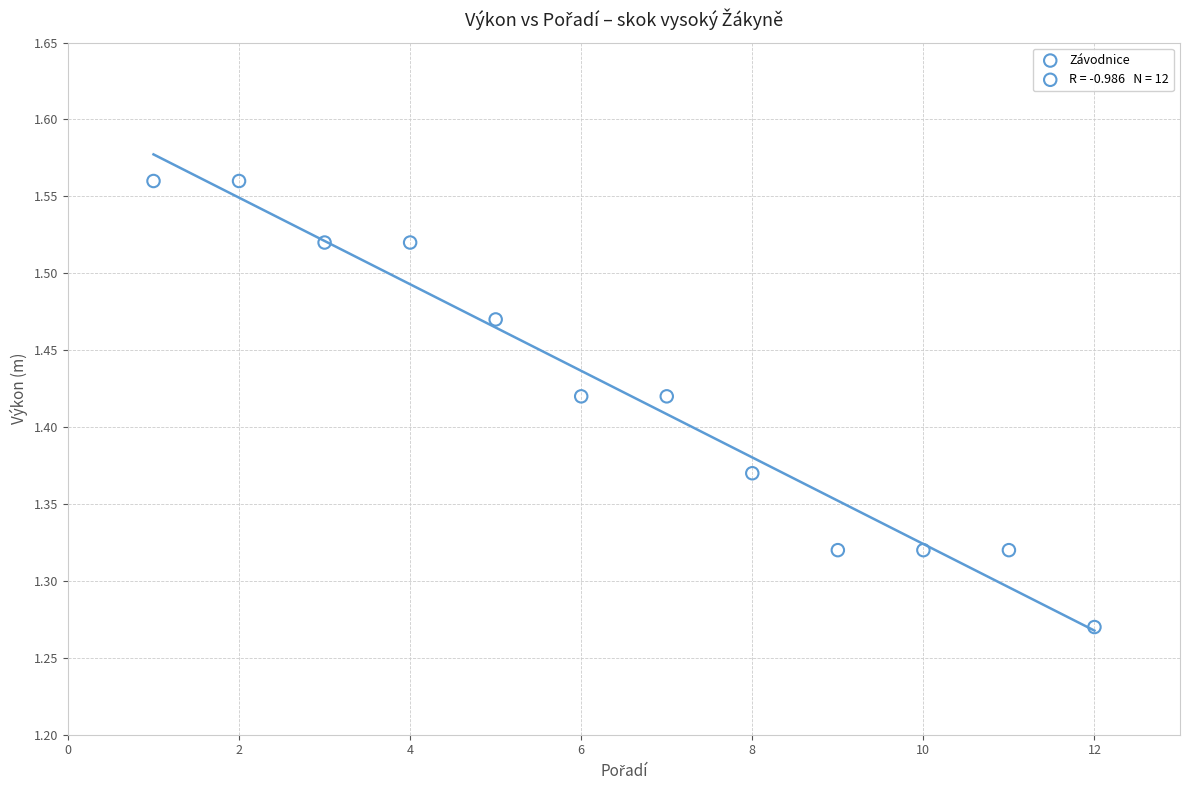

What is the range of X values (max minus min)?

11.0